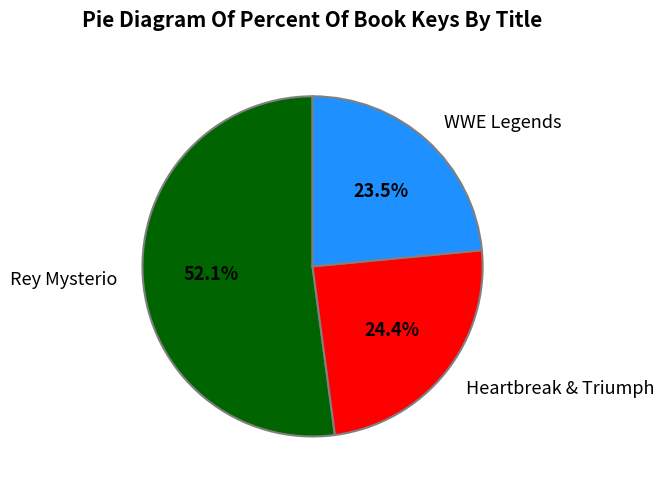

Rank the categories by value from highest to lowest.

Rey Mysterio, Heartbreak & Triumph, WWE Legends